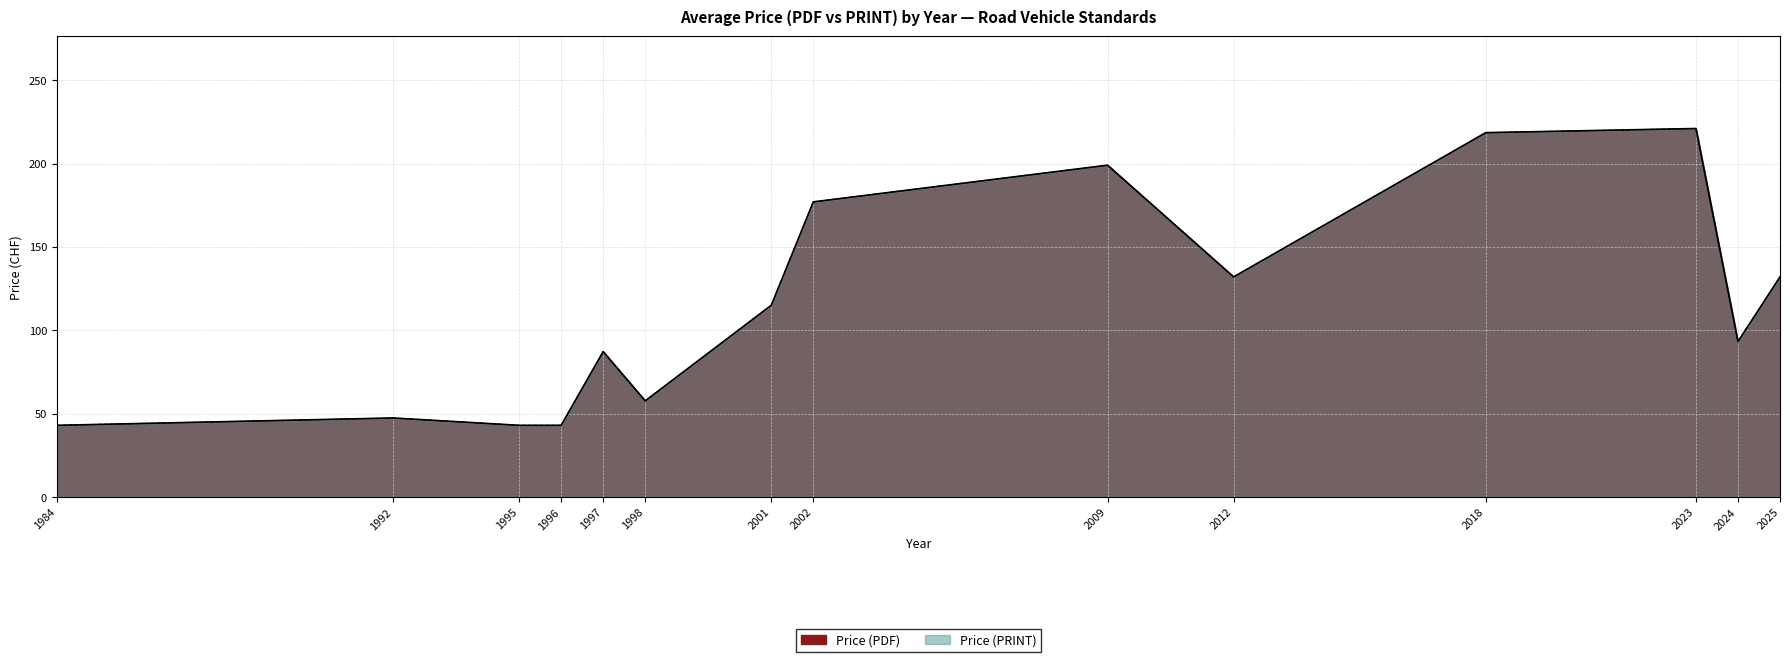

What are all the series names shown in the legend?

Price (PDF), Price (PRINT)